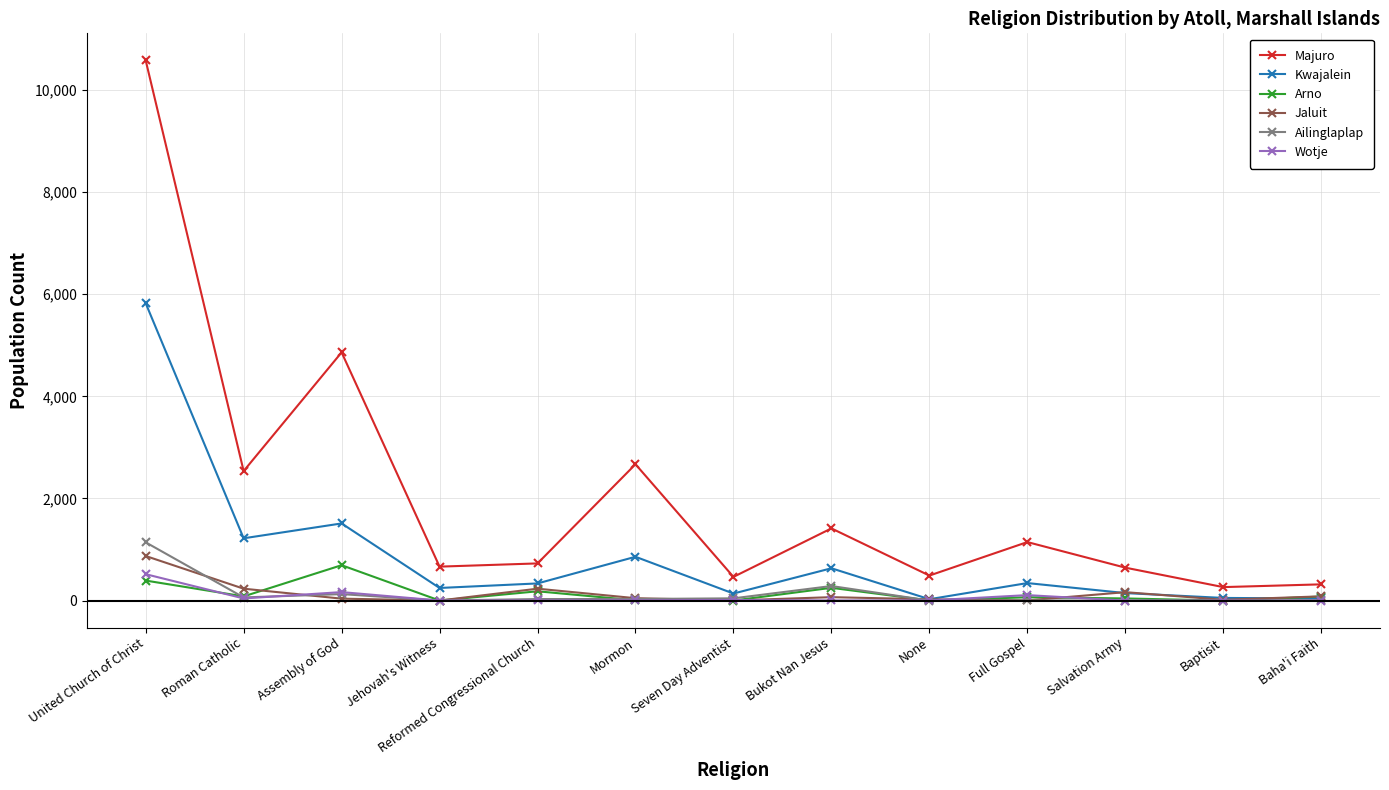

Where is Kwajalein nearest to the value 2925?

Assembly of God